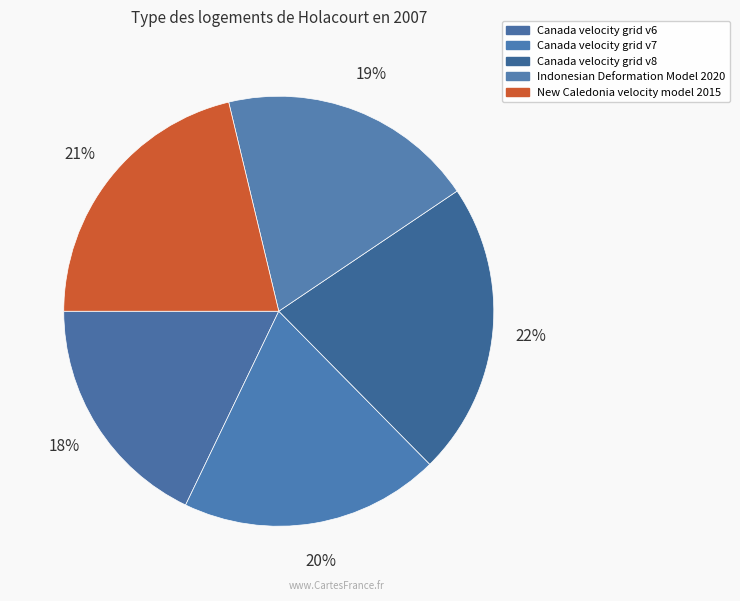

Does Canada velocity grid v6 account for over 50% of the chart?

No